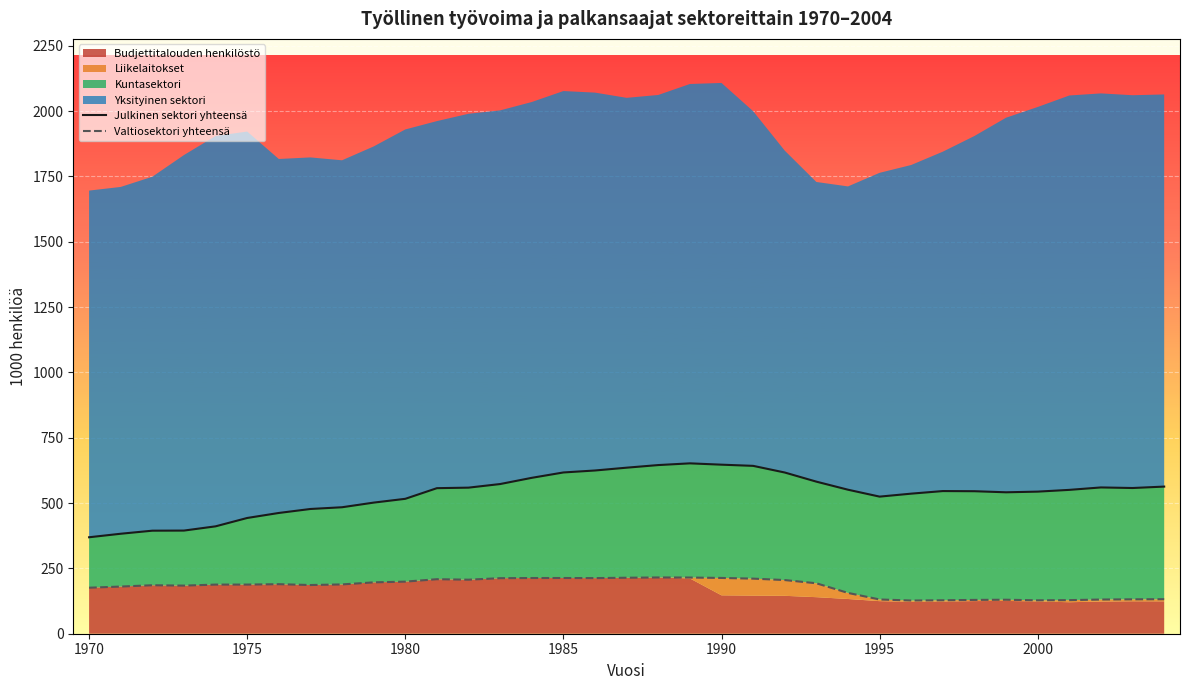

Which has a higher value, 29 or 22?

22